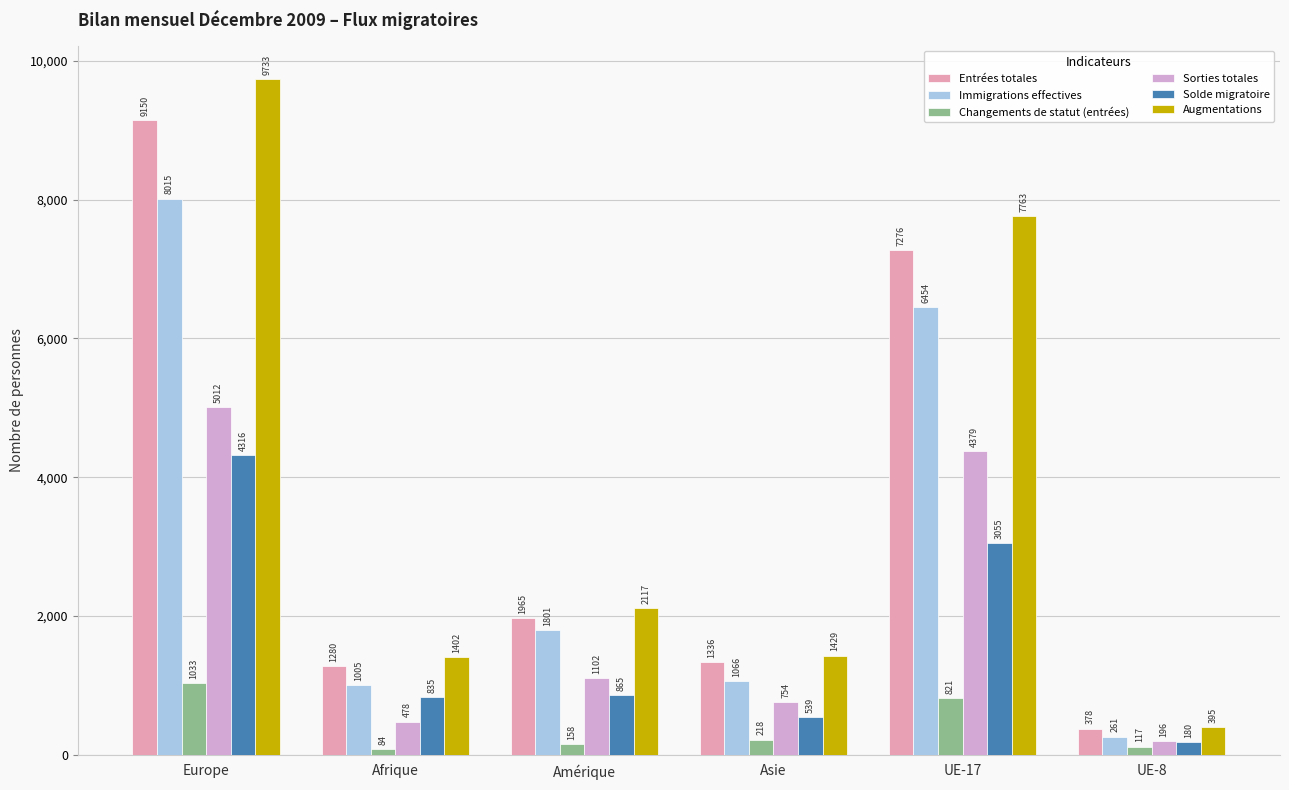

How many distinct data groups are displayed?

6